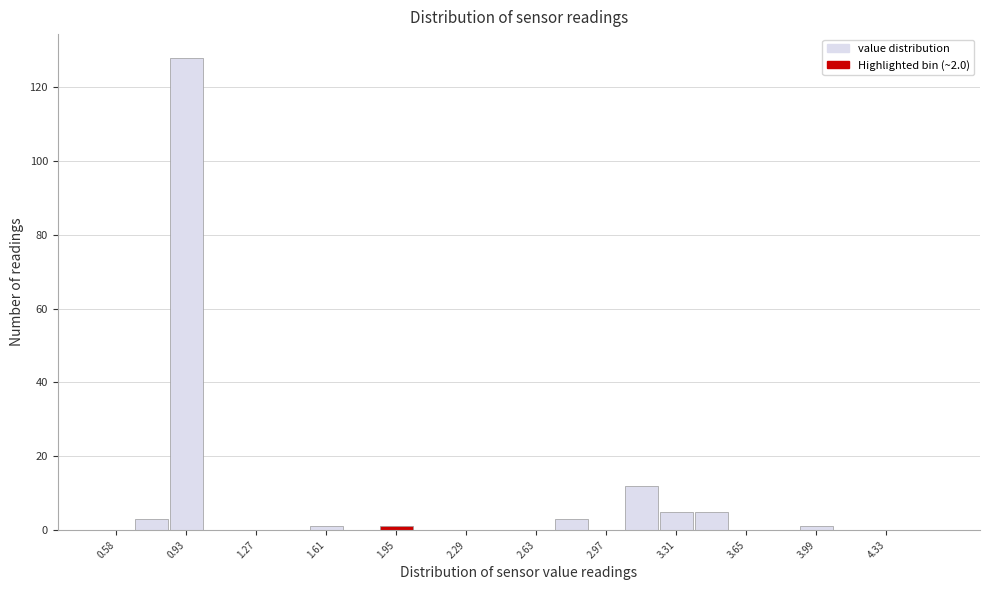

Around what value on the x-axis is the tallest bar? Give the approximate position of its centre, as read against the axis.

0.95